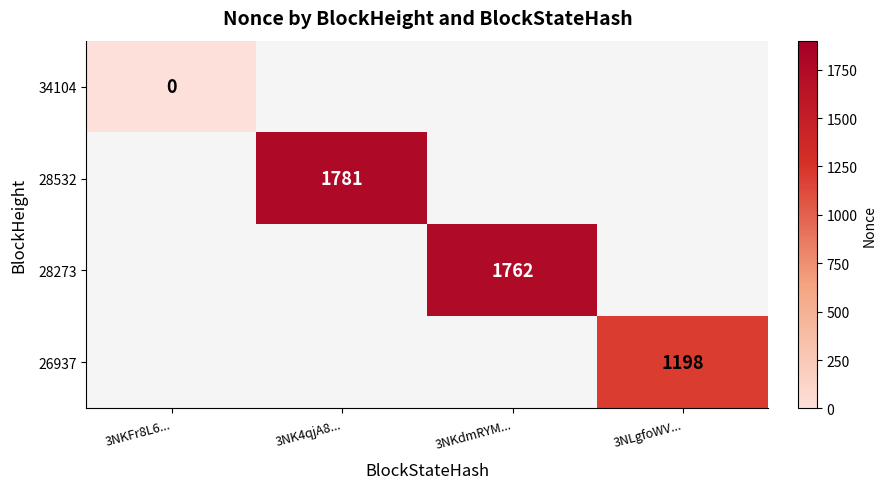

The 28273 series shows 2711 at 3NKdmRYM.... True or false?

False